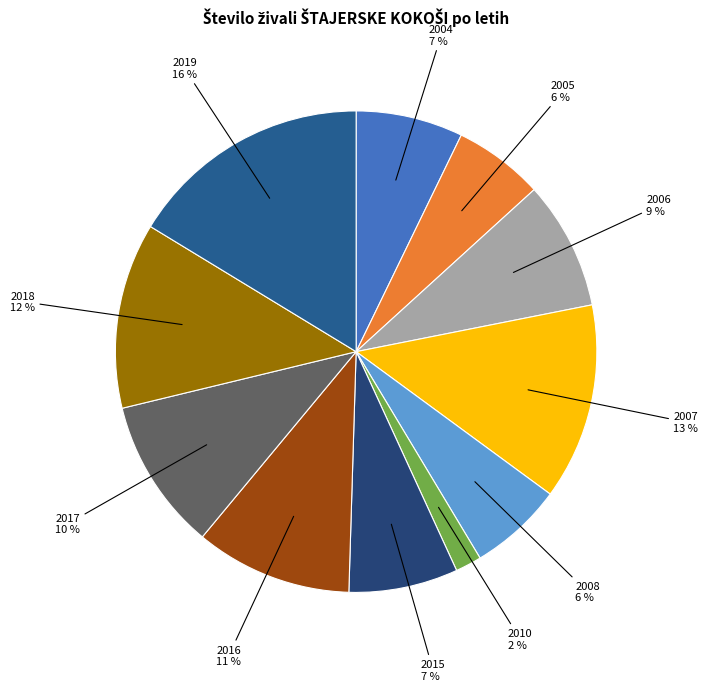

Approximately how many times larger is the value at 2008 compared to 2006?

0.7